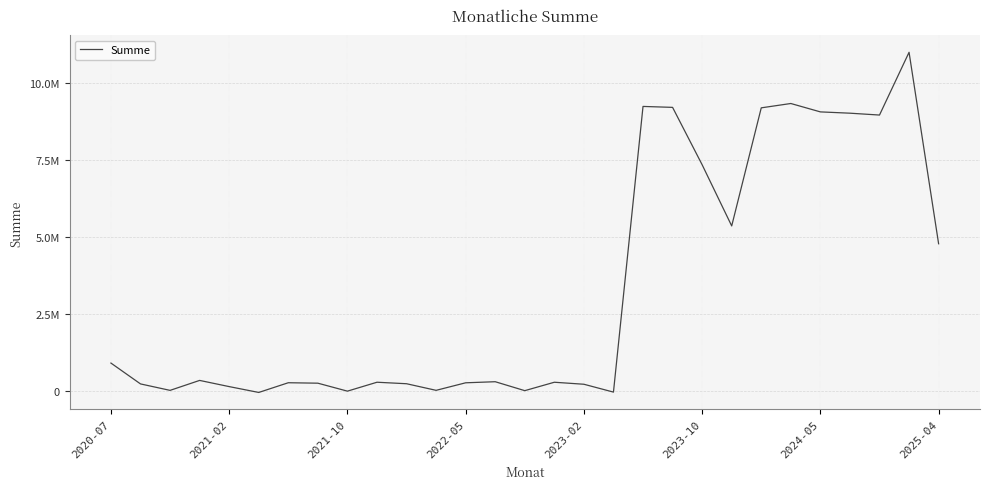

List the labels in order of value, largest first.

27, 23, 18, 19, 22, 24, 25, 26, 20, 21, 28, 2020-07, 2022-05, 13, 9, 15, 2024-05, 12, 2025-04, 10, 2021-02, 16, 2023-02, 11, 2021-10, 14, 8, 17, 2023-10